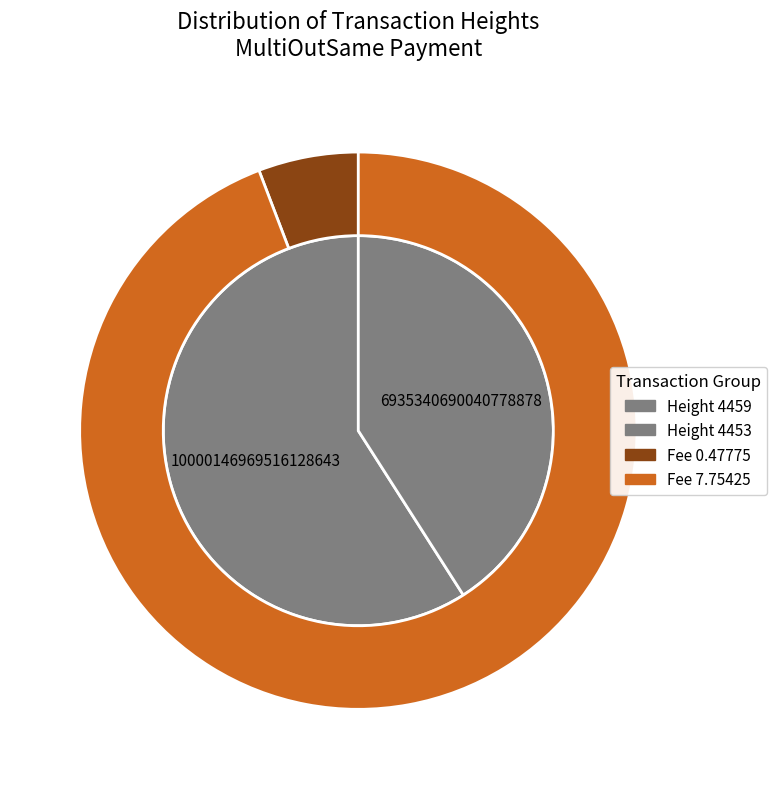

Combined, what portion of the pie is 4453 and 4459?

100.0%